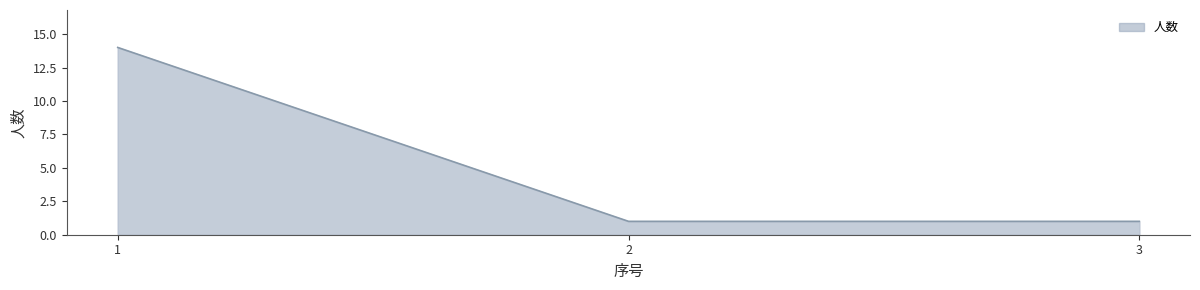

Does the chart display data point markers on the line(s)?

No